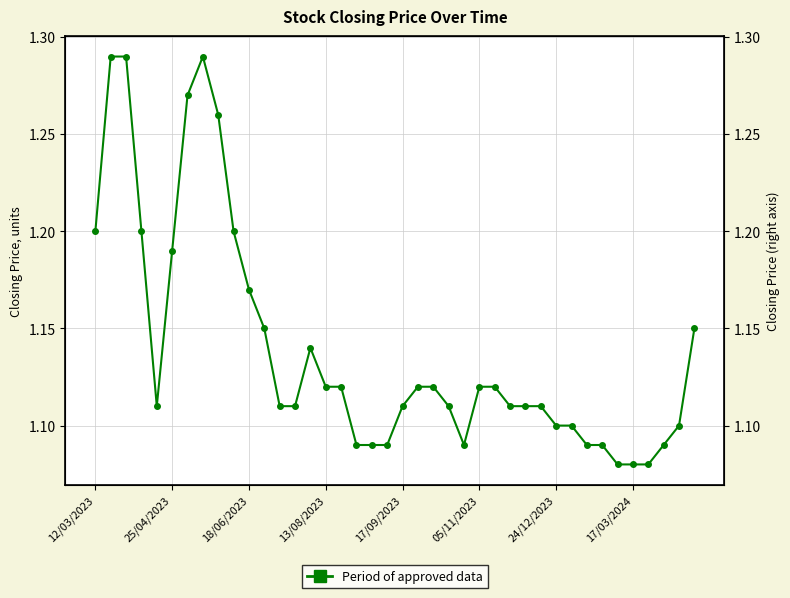

Reading left to right, what are all the values shown in this chart?

1.2	1.3	1.3	1.2	1.1	1.2	1.3	1.3	1.3	1.2	1.2	1.1	1.1	1.1	1.1	1.1	1.1	1.1	1.1	1.1	1.1	1.1	1.1	1.1	1.1	1.1	1.1	1.1	1.1	1.1	1.1	1.1	1.1	1.1	1.1	1.1	1.1	1.1	1.1	1.1